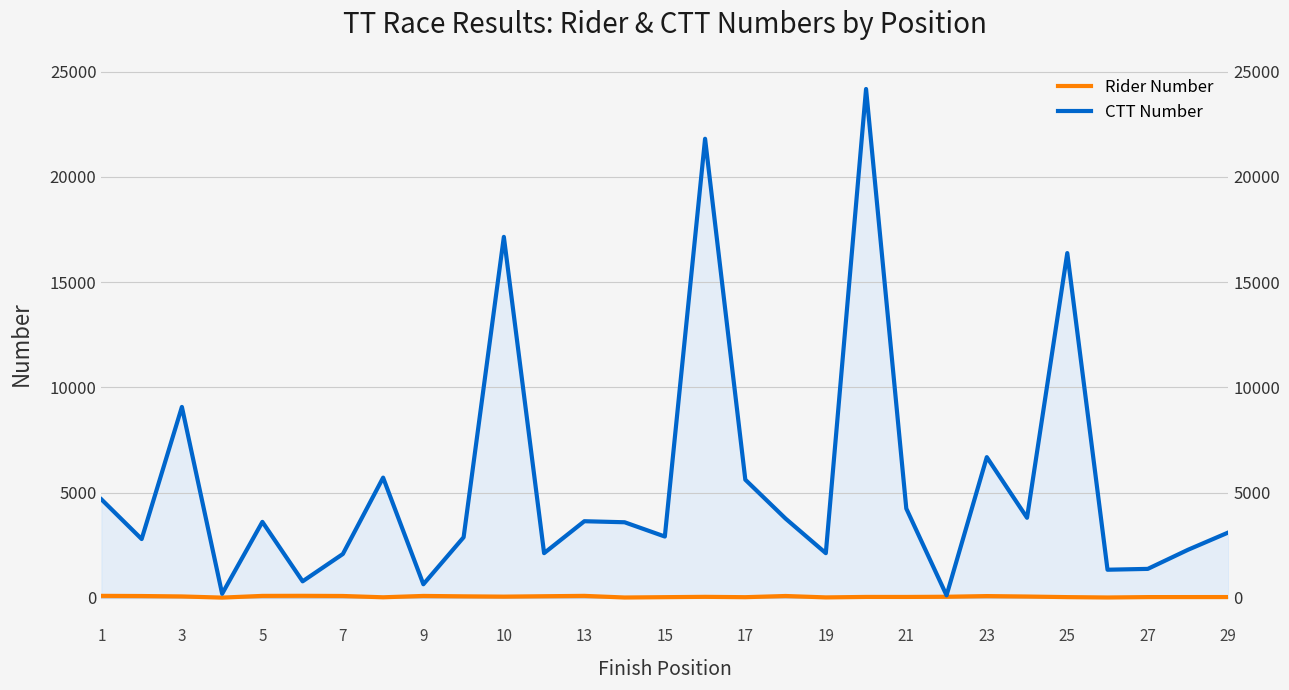

What are all the series names shown in the legend?

Rider Number, CTT Number